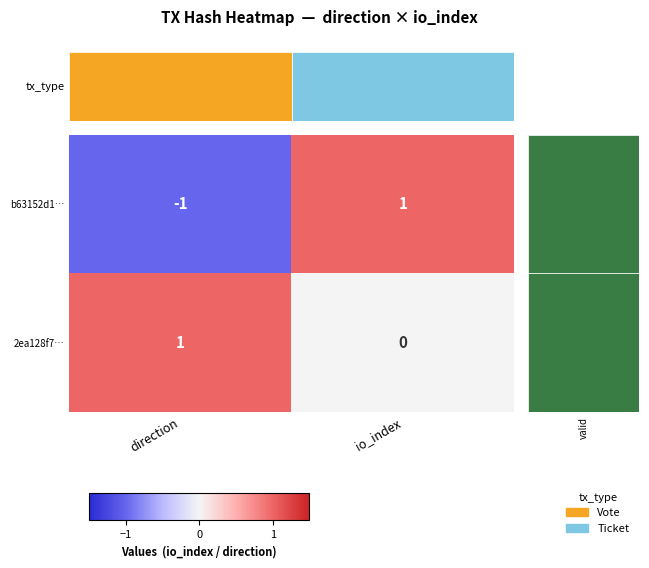

Which category has the lowest value in the b63152d1… series?

direction